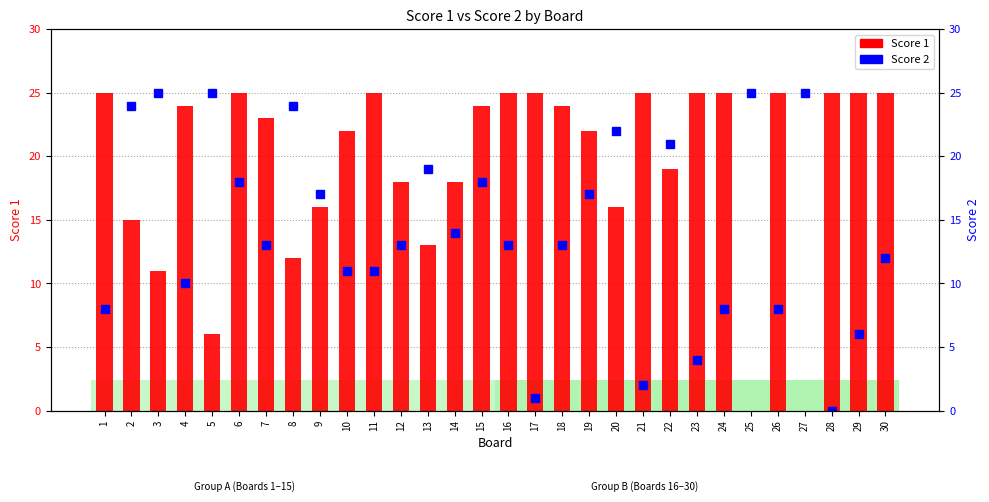

How many data points in Score 2 are less than 13?

12